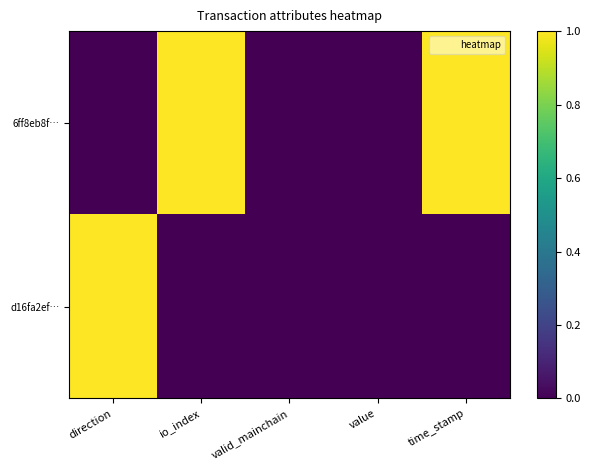

What is the total value across all series at time_stamp?

1